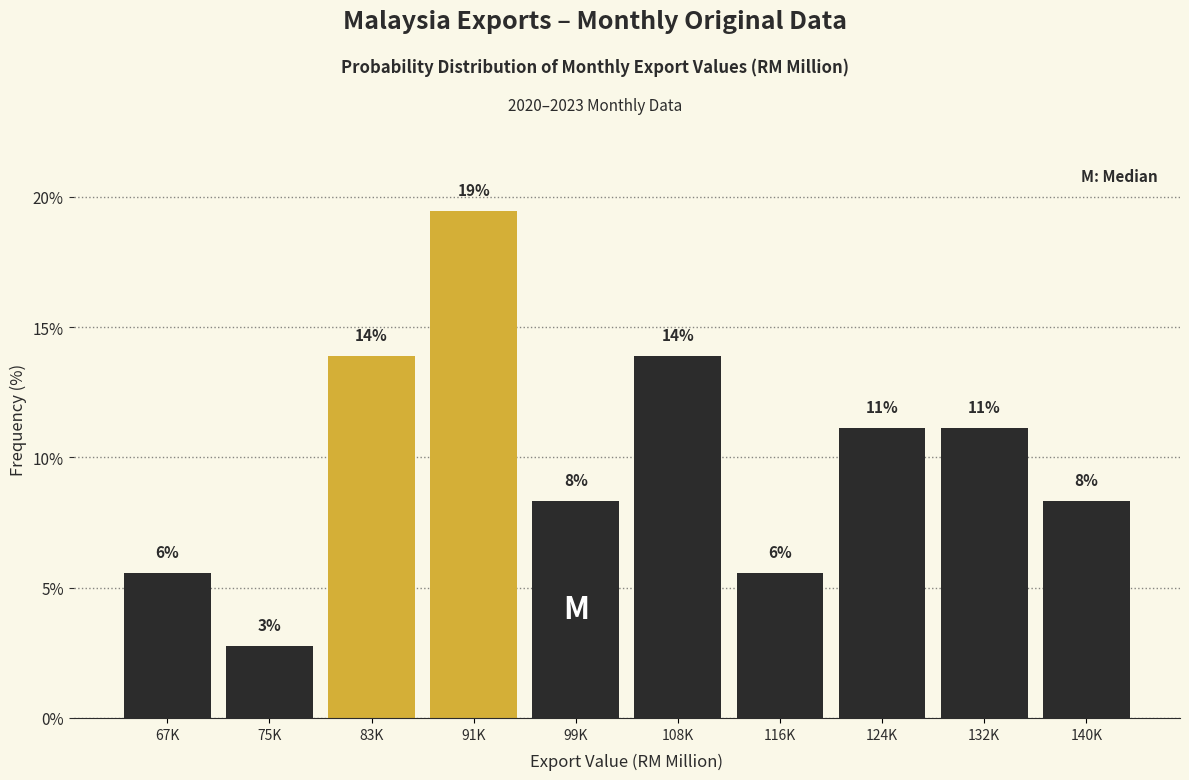

How many bars are there in total?

10